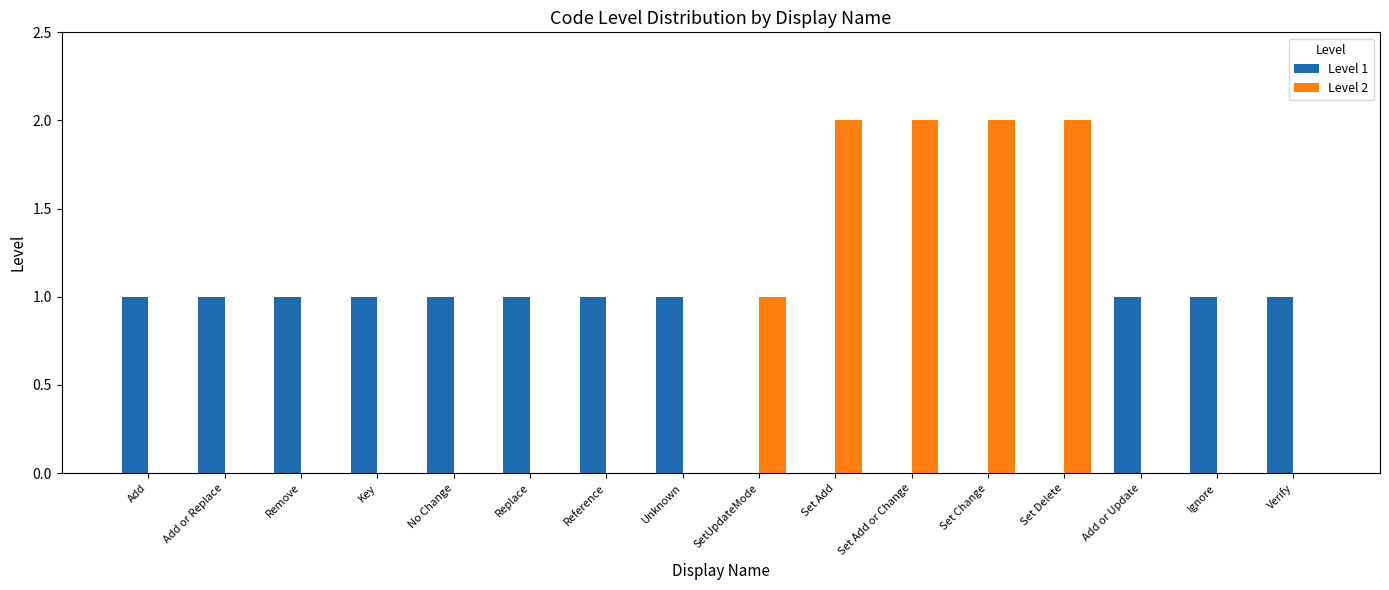

Which series has the largest total across all categories?

Level 1